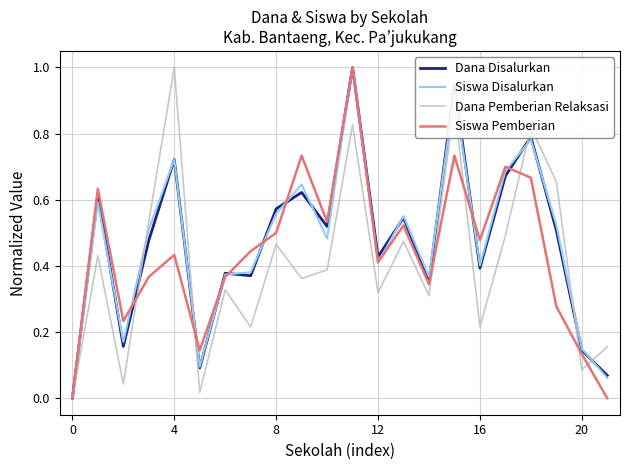

True or false: Siswa Disalurkan has more than 2 interior local peaks.

True